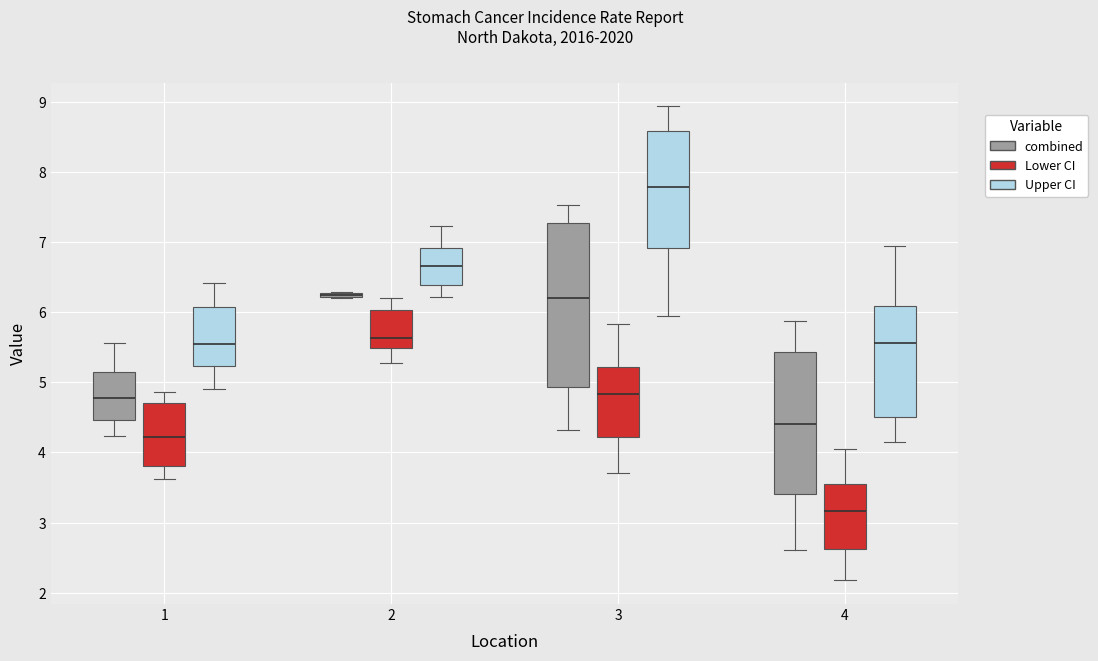

Comparing the boxes themselves (not the whiskers), which one is the tallest?

3 (combined)